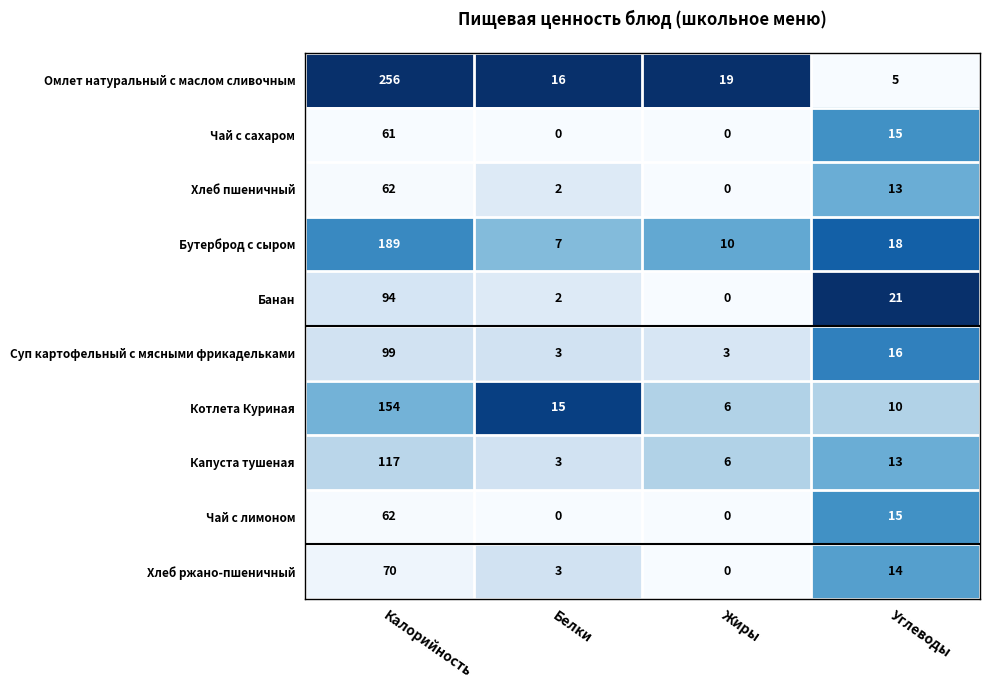

What is the average value of the Чай с сахаром series?

19